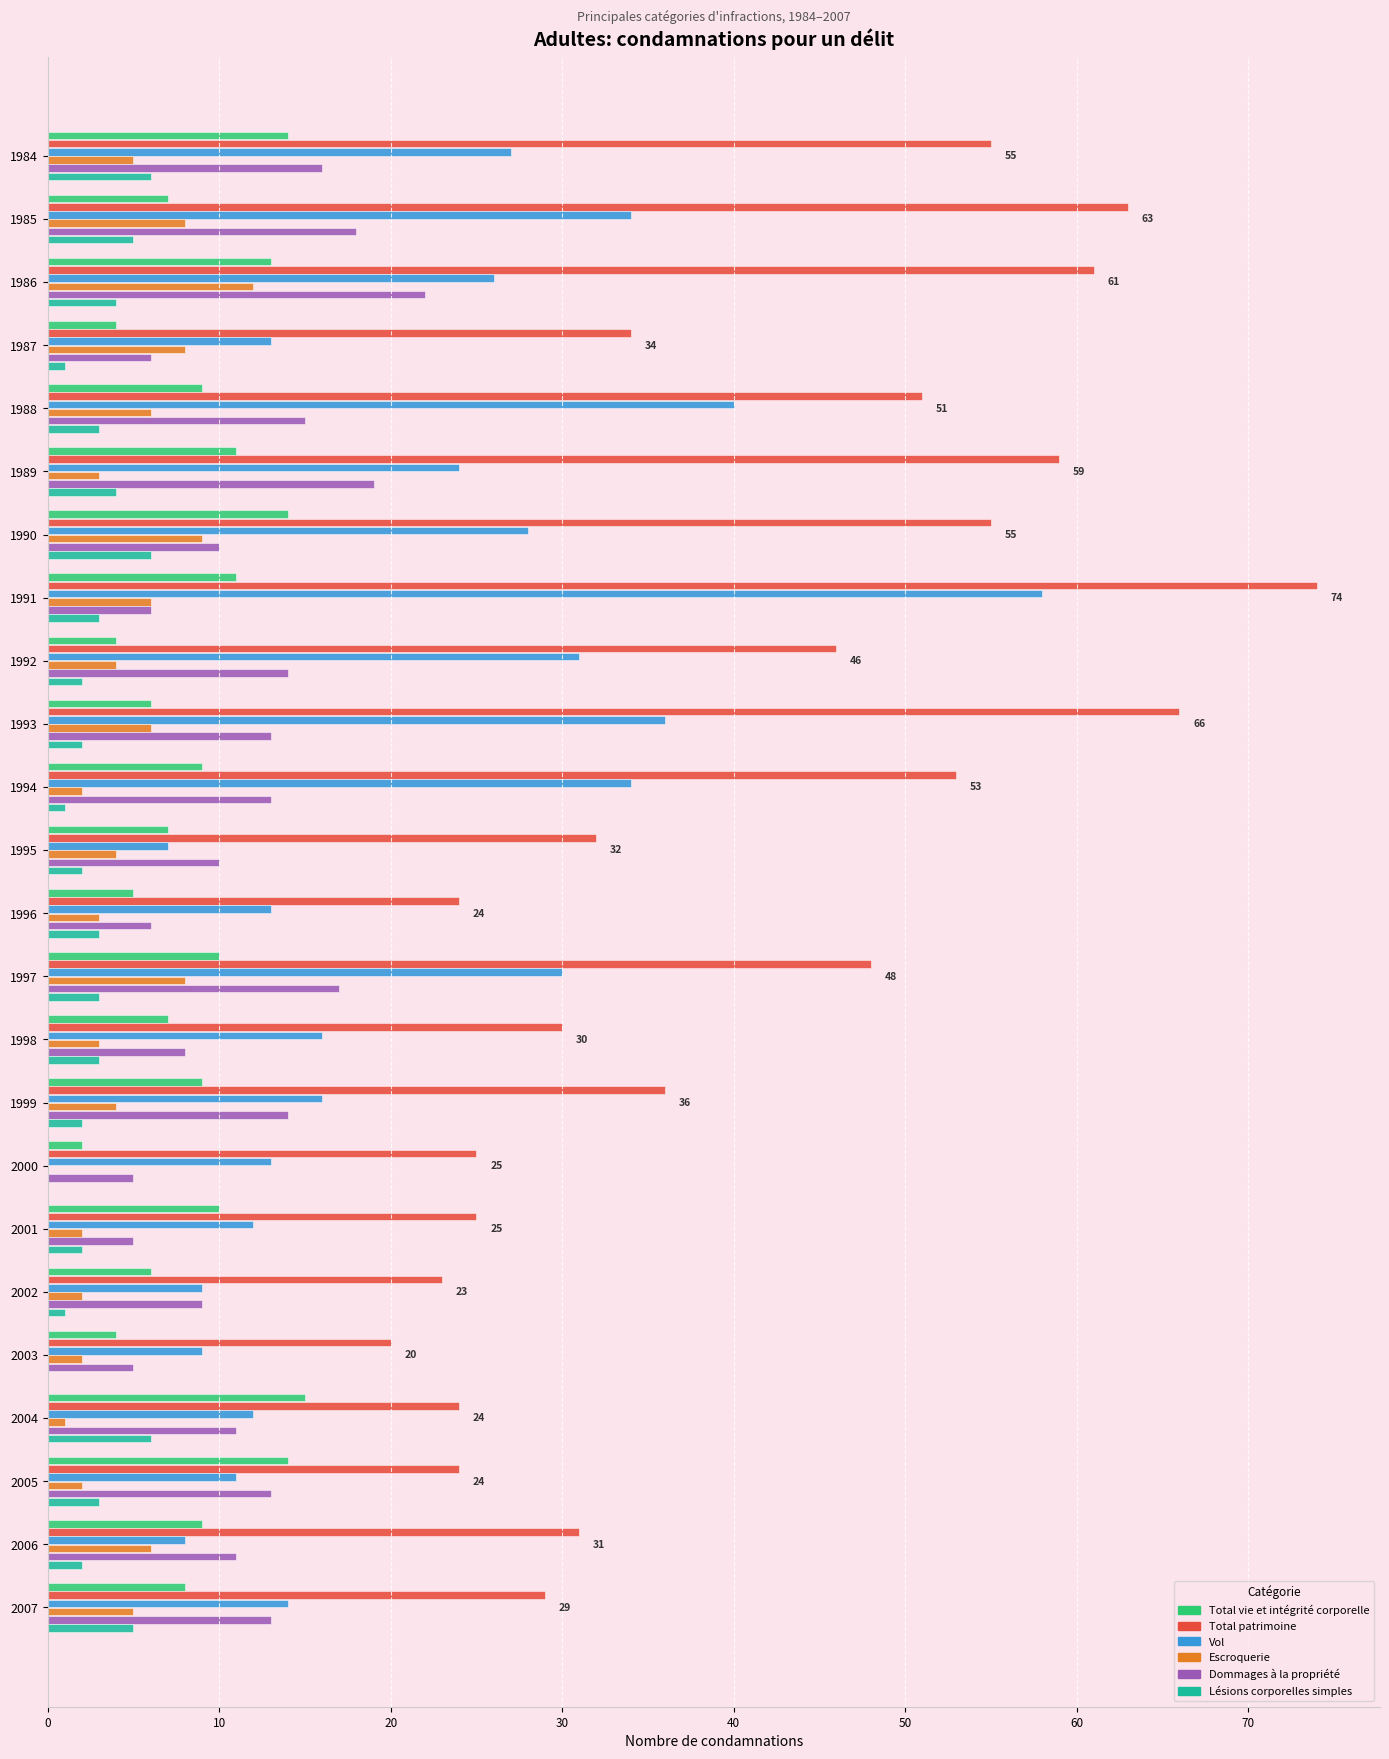

What is the total value across all series at 1986?

138